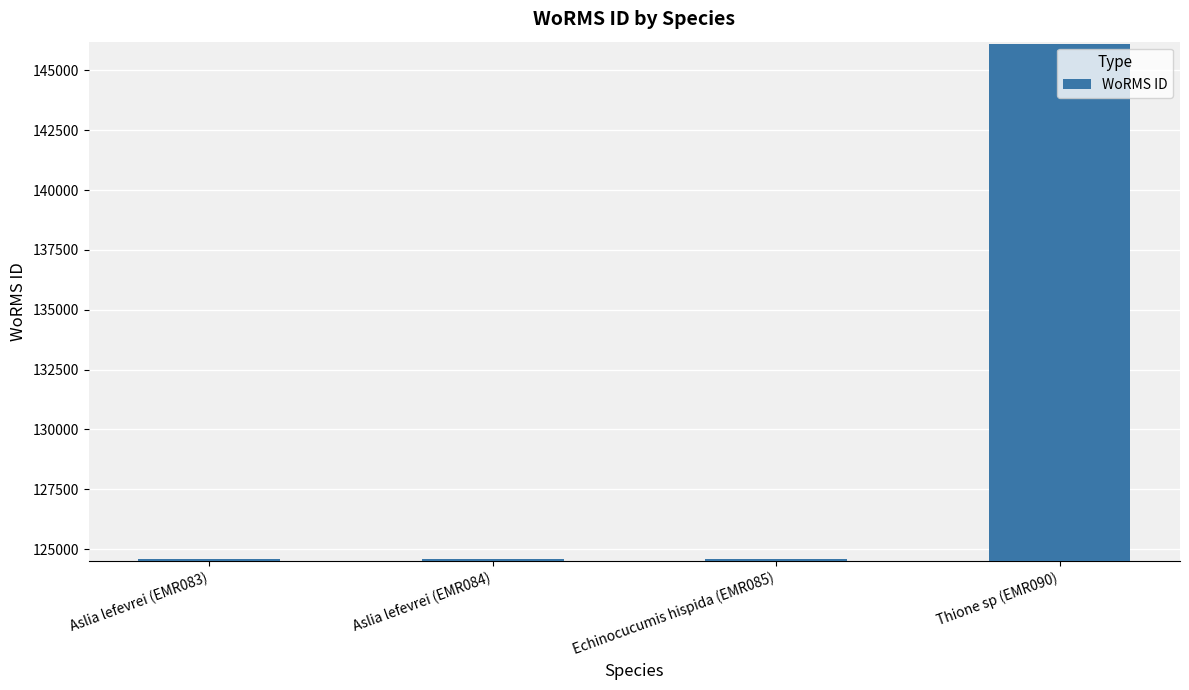

The value at Aslia lefevrei (EMR084) is 124598. True or false?

True